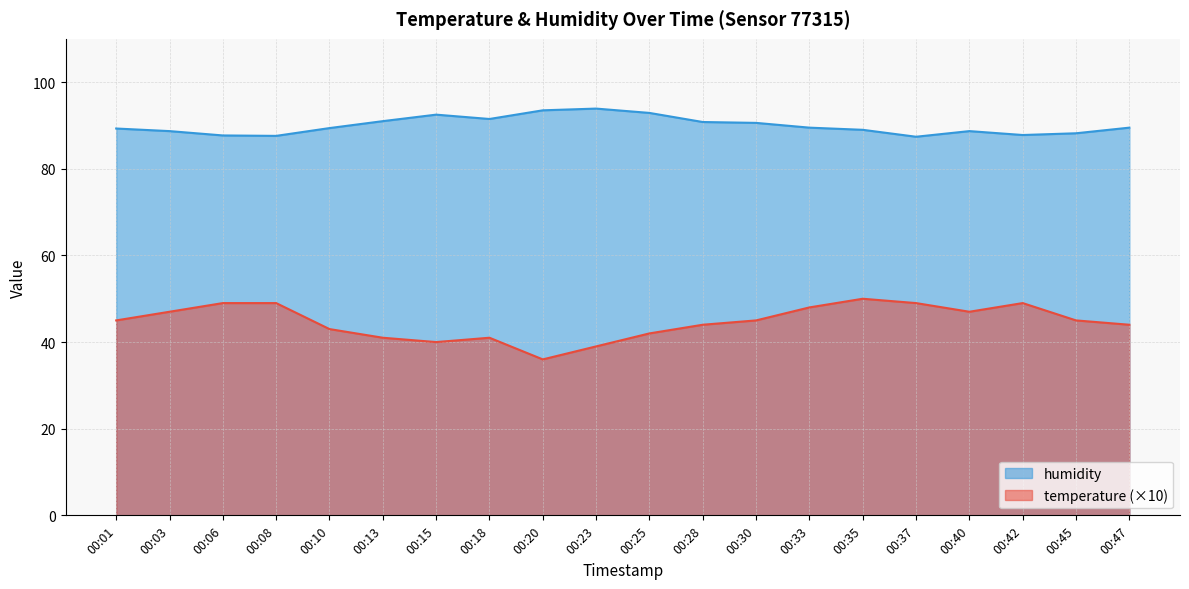

The value of temperature at 00:45 is 45.0. True or false?

True